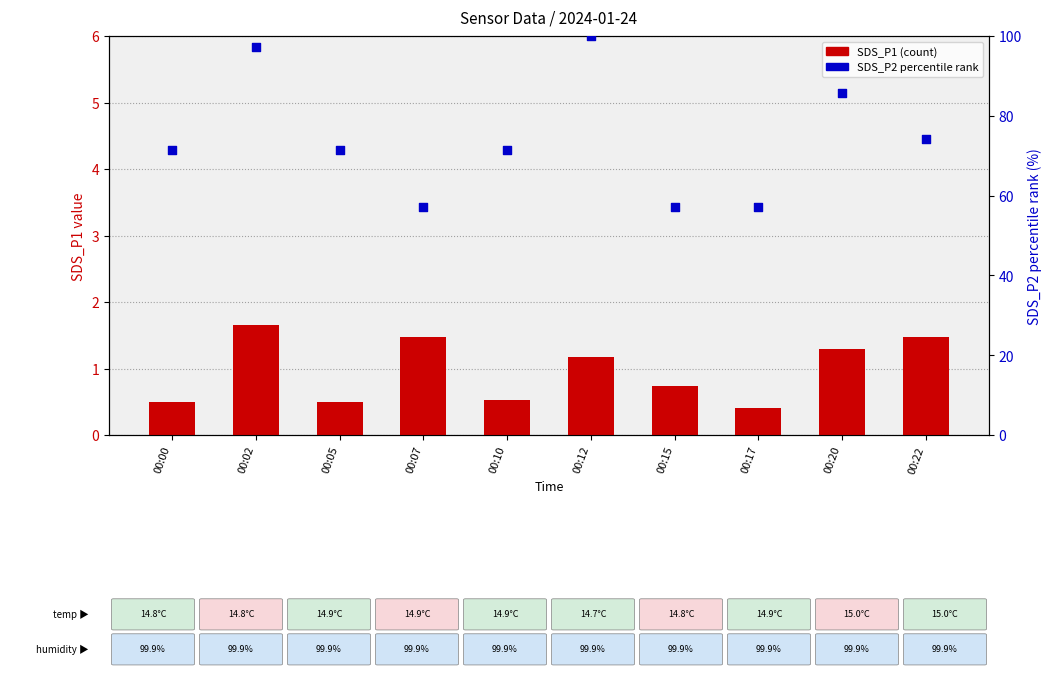

Which series has the widest spread of Y values?

SDS_P2 (percentile rank)